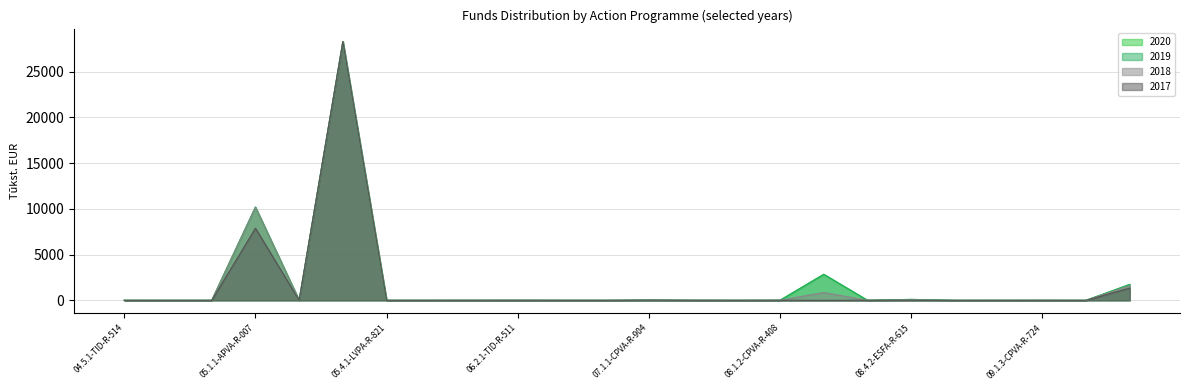

Which series has the largest total across all categories?

2020